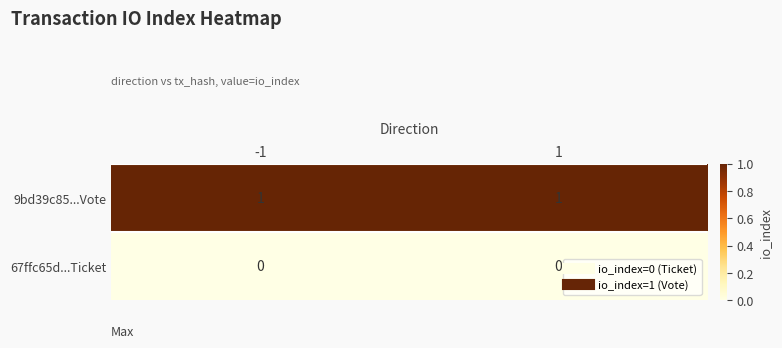

Is the value of 67ffc65d...Ticket at 1 greater than the value of 9bd39c85...Vote at -1?

No